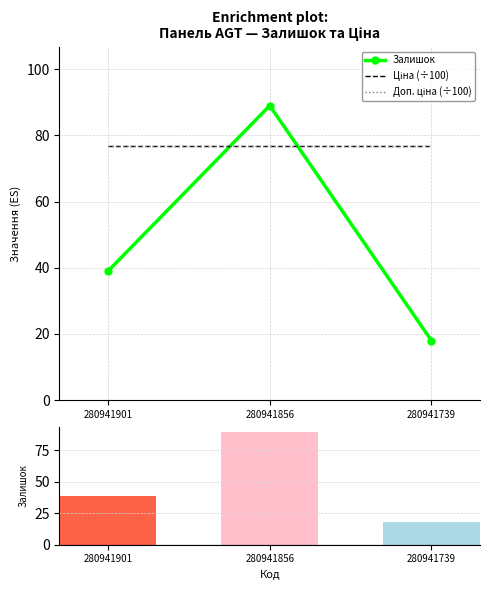

What is the smallest value displayed?

18.0